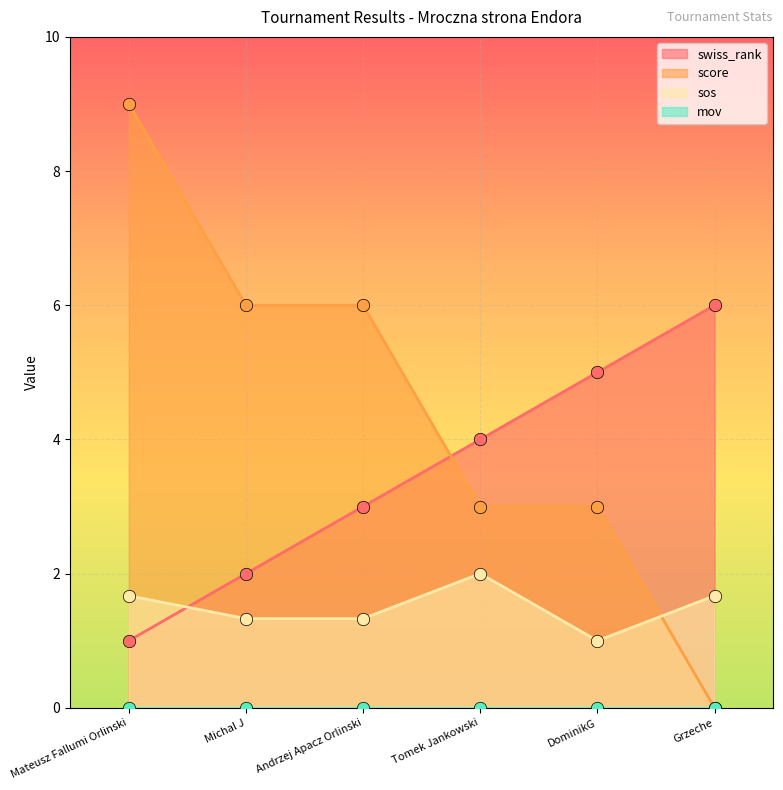

Which series reaches the maximum Y coordinate?

score